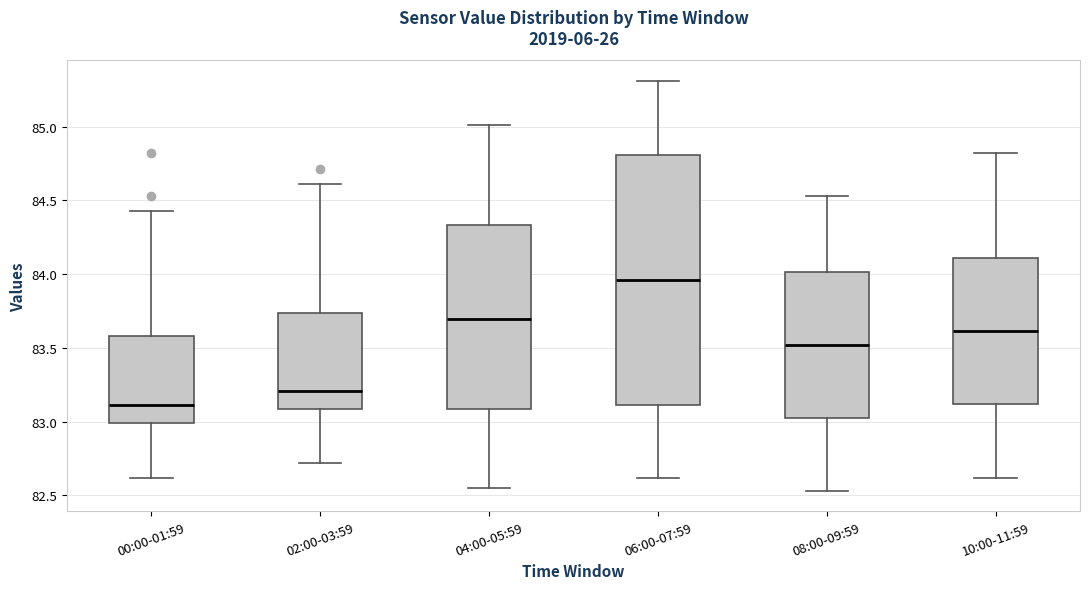

Reading left to right, transcribe this box plot: for each box, give where its median line is, the range the box spans, and where its two whiskers end, as read against the y-axis. The values are not printed on the chart, so give them approximately, as read against the axis.

00:00-01:59: median 83.10, box 83.00 to 83.60, whiskers 82.60 to 84.45
02:00-03:59: median 83.20, box 83.10 to 83.75, whiskers 82.70 to 84.60
04:00-05:59: median 83.70, box 83.10 to 84.35, whiskers 82.55 to 85.00
06:00-07:59: median 83.95, box 83.10 to 84.80, whiskers 82.60 to 85.30
08:00-09:59: median 83.50, box 83.05 to 84.00, whiskers 82.55 to 84.55
10:00-11:59: median 83.60, box 83.10 to 84.10, whiskers 82.60 to 84.80